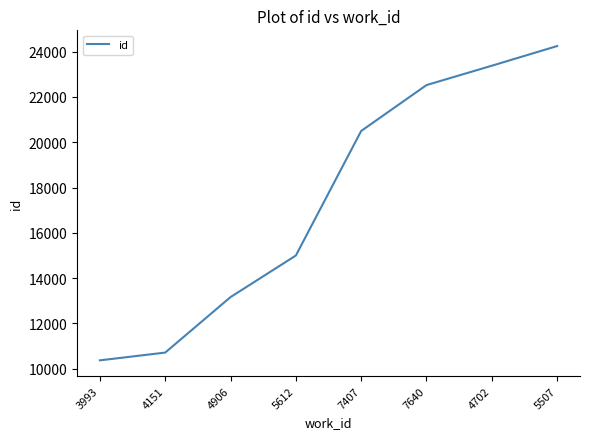

Which label corresponds to the largest value in the chart?

5507